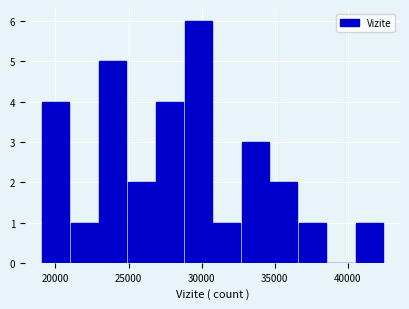

Around what value on the x-axis is the tallest bar? Give the approximate position of its centre, as read against the axis.

30000